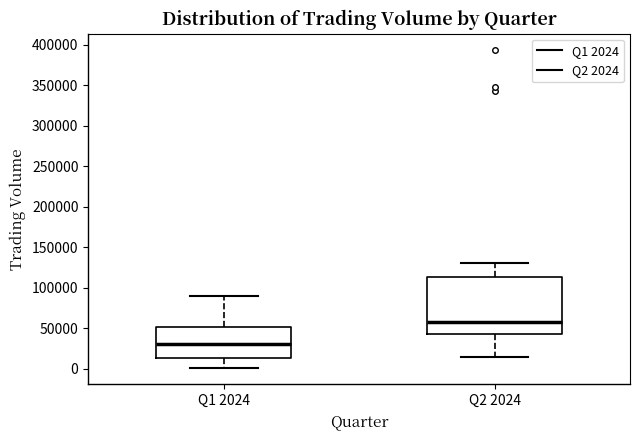

Reading left to right, read every box against the y-axis: the position of its median line, the range the box covers, and the ends of its whiskers. The values are not printed on the chart, so give them approximately, as read against the axis.

Q1 2024: median 30000, box 15000 to 50000, whiskers 0 to 90000
Q2 2024: median 55000, box 45000 to 115000, whiskers 15000 to 130000